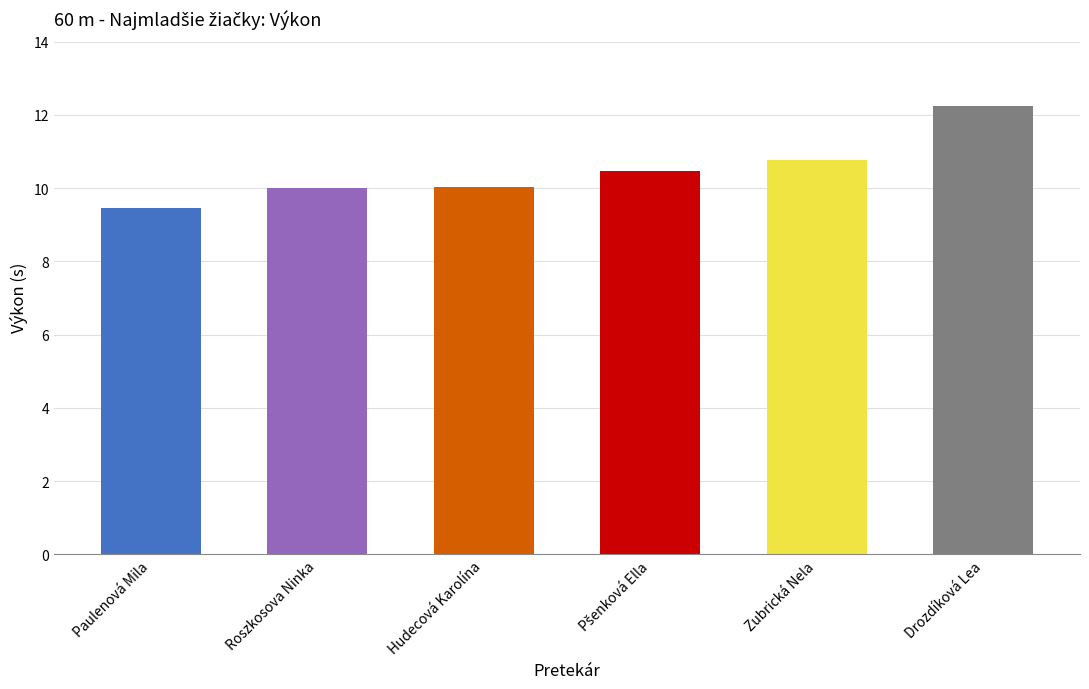

List the labels in order of value, largest first.

Drozdíková Lea, Zubrická Nela, Pšenková Ella, Hudecová Karolína, Roszkosova Ninka, Paulenová Mila